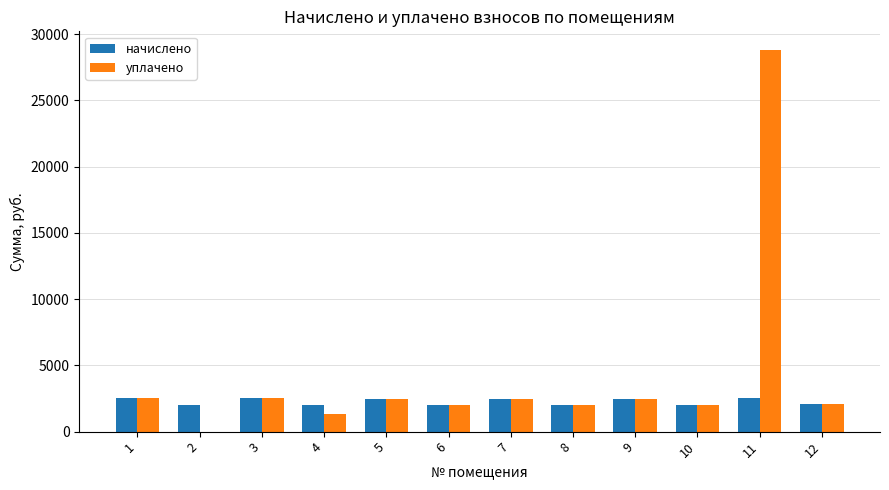

Which series changed the most between 2 and 8?

уплачено